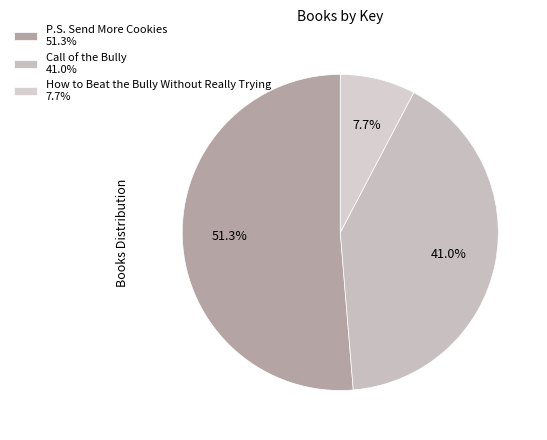

To the nearest percent, what is the average slice percentage?

33%